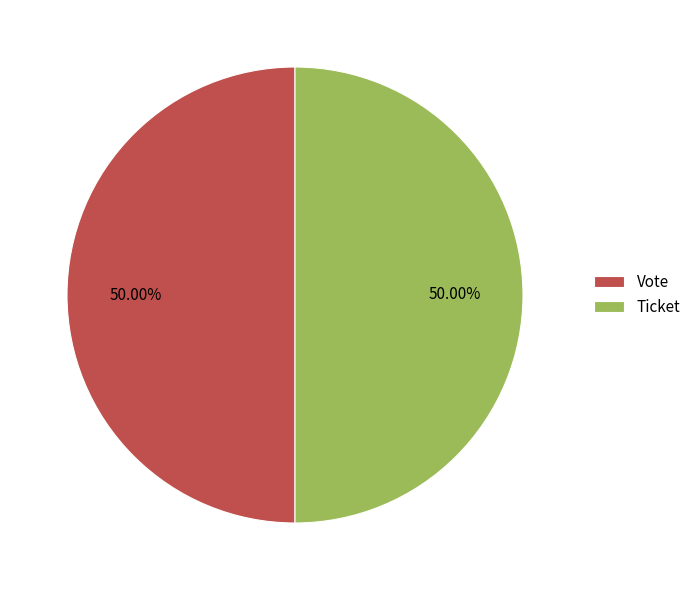

How many segments does this pie chart have?

2